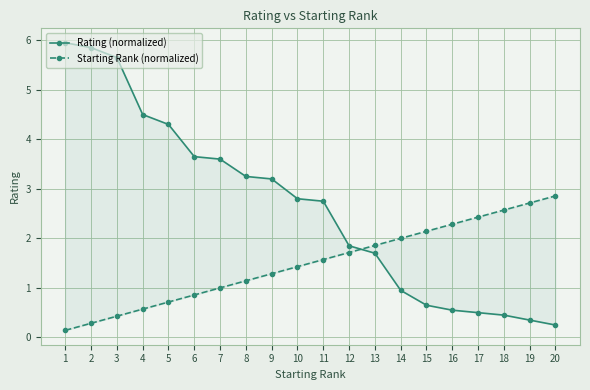

Between which two adjacent categories do Rating (normalized) and Starting Rank (normalized) first intersect?

12 and 13